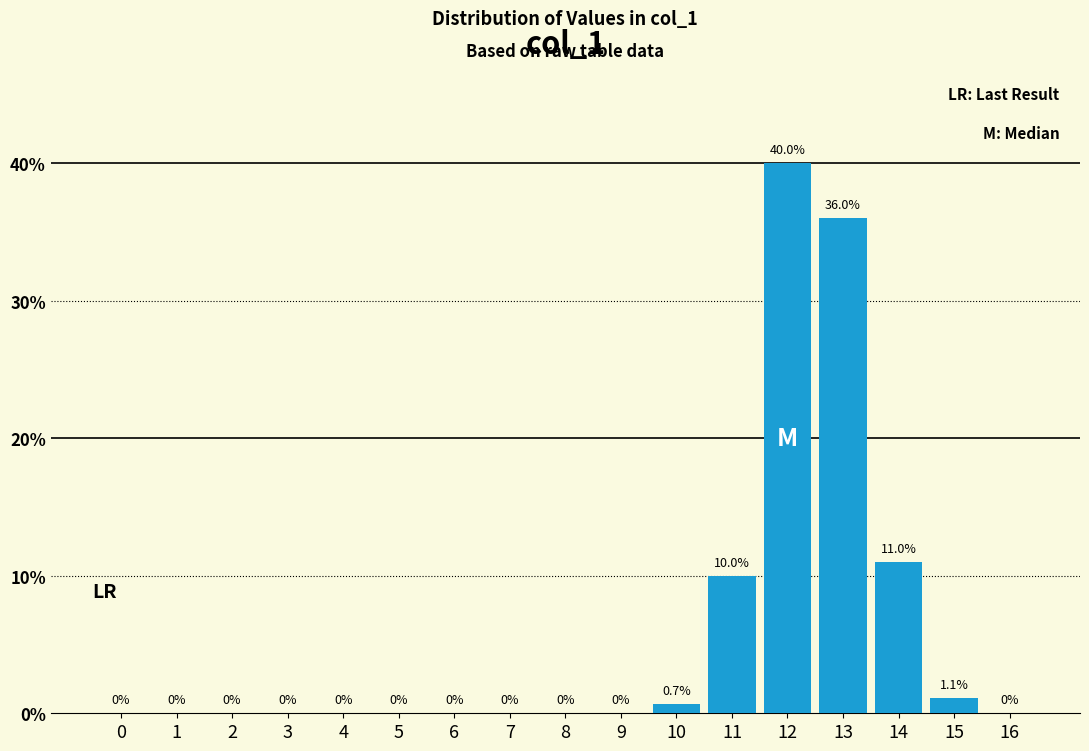

Reading right to left, list all the values displayed in this chart.

16=0.0	15=1.1	14=11.0	13=36.0	12=40.0	11=10.0	10=0.7	9=0.0	8=0.0	7=0.0	6=0.0	5=0.0	4=0.0	3=0.0	2=0.0	1=0.0	0=0.0